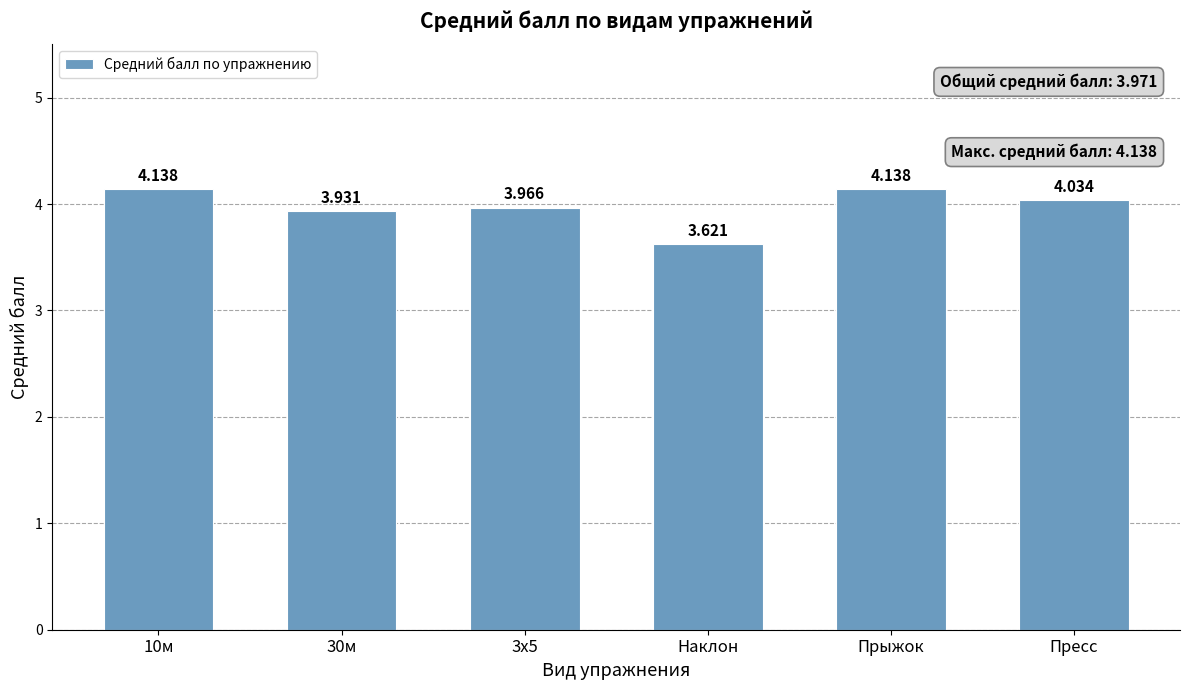

What is the difference between the values at Пресс and 10м?

0.1